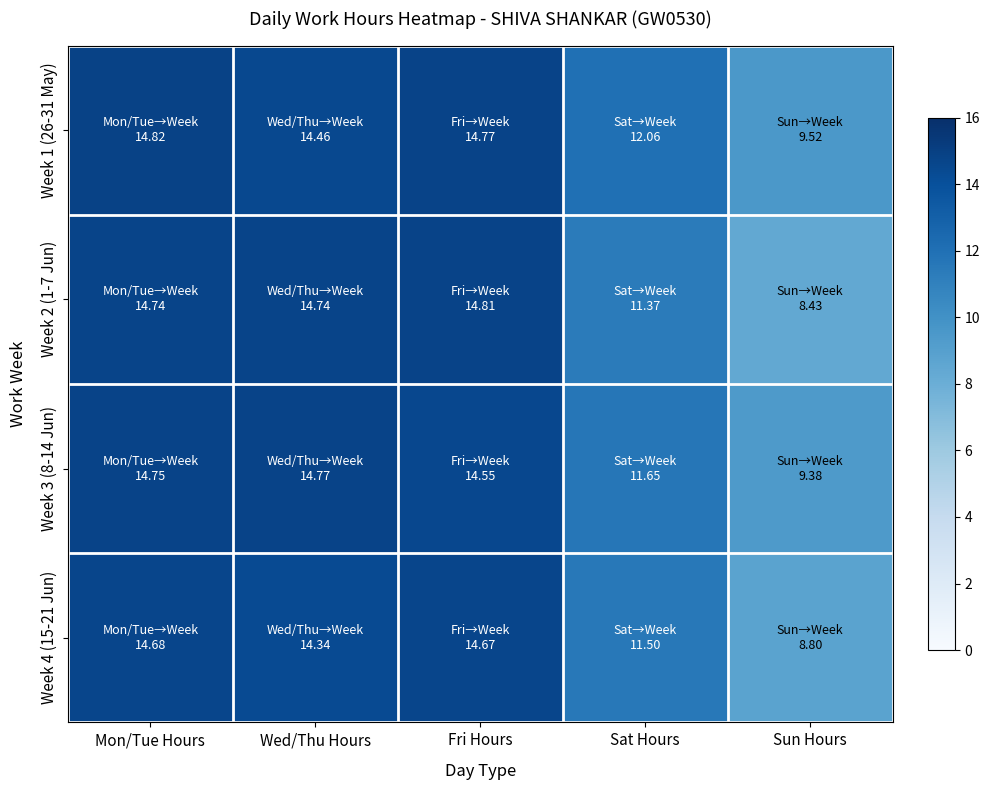

Which series has the largest total across all categories?

Week 1 (26-31 May)